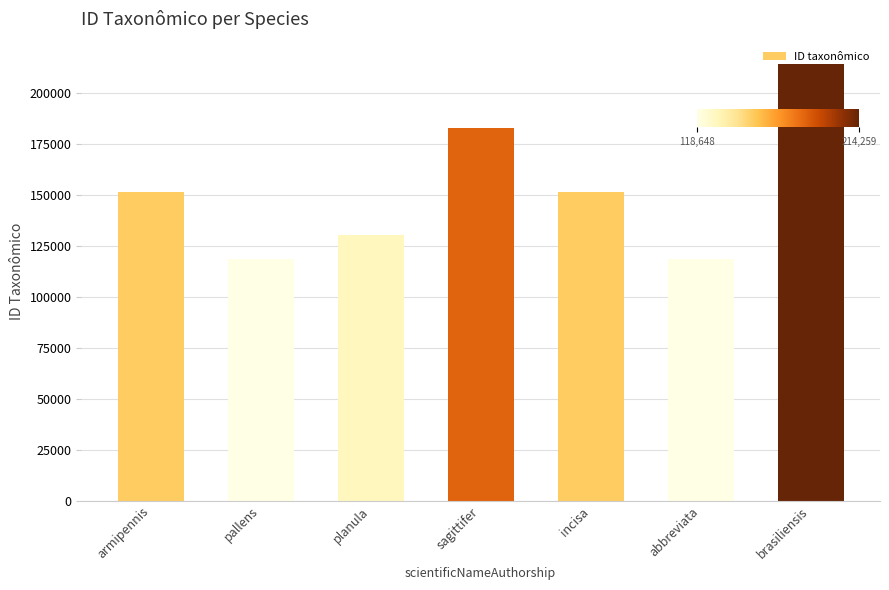

What is the change in value from pallens to sagittifer?

+63925